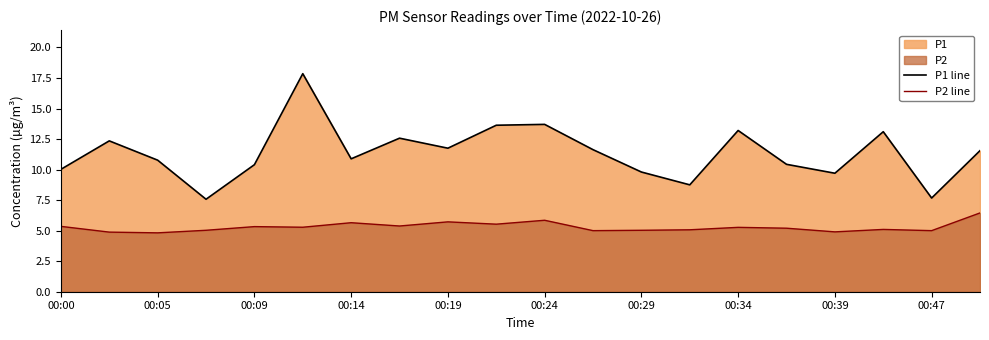

At how many categories does at least one series exceed 16?

1